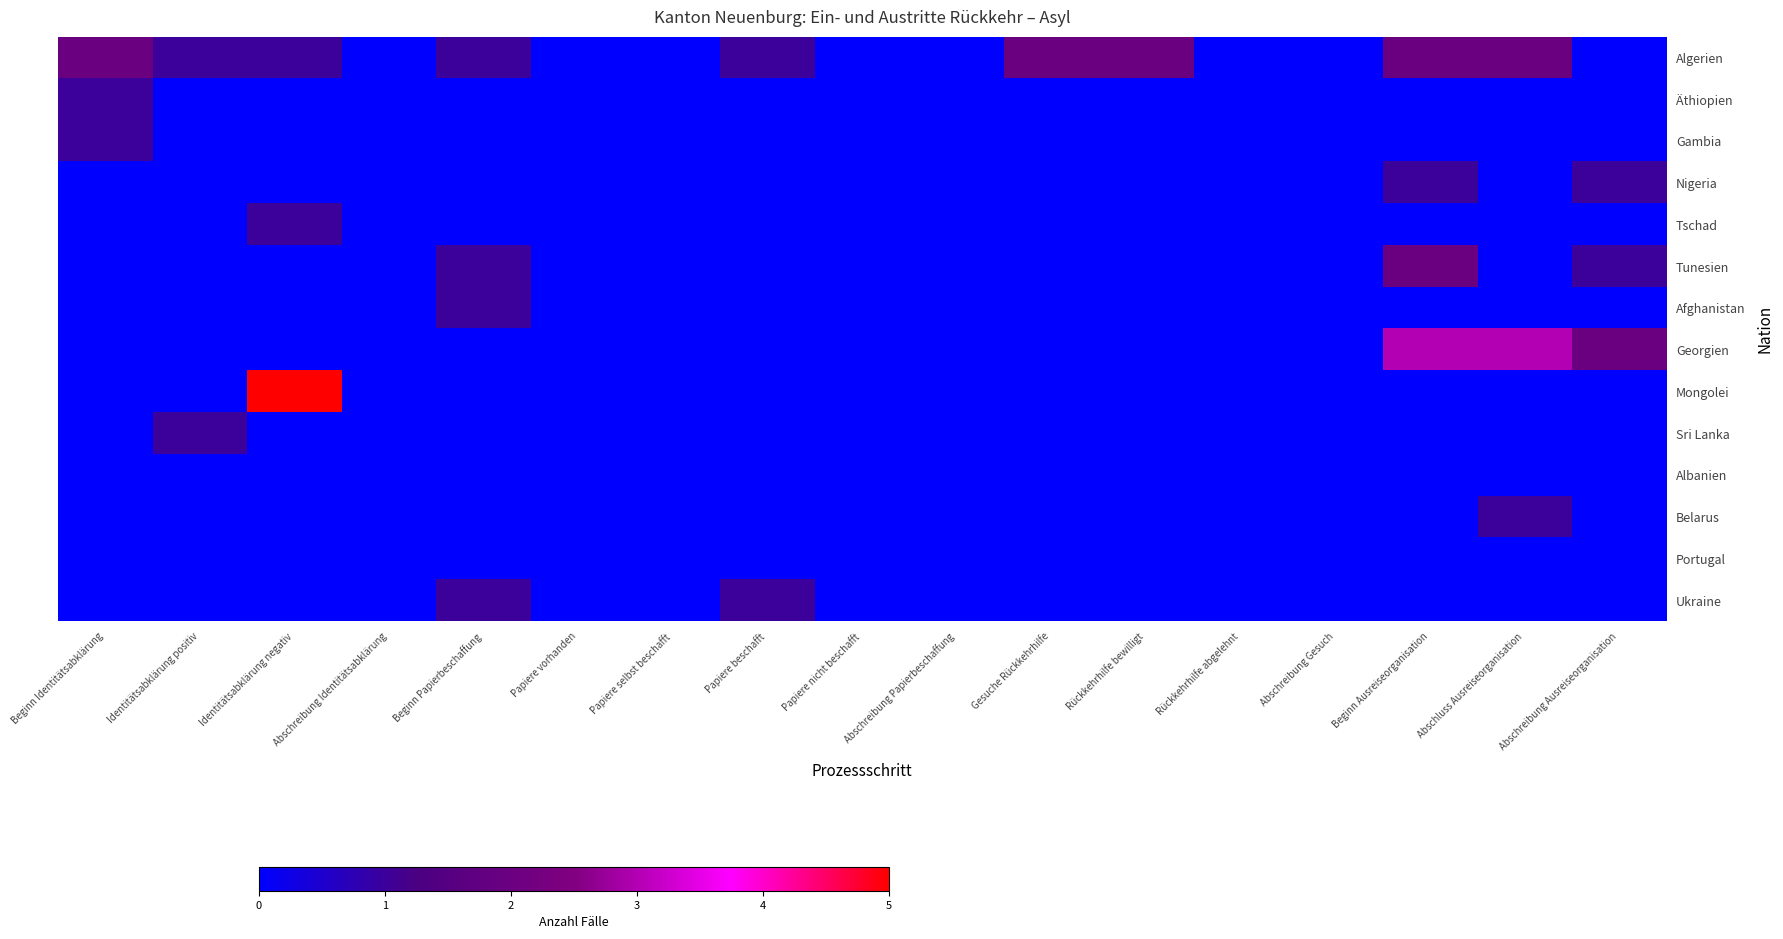

Reading left to right, what are all the values shown in this chart?

Algerien: Beginn Identitätsabklärung=2	Identitätsabklärung positiv=1	Identitätsabklärung negativ=1	Abschreibung Identitätsabklärung=0	Beginn Papierbeschaffung=1	Papiere vorhanden=0	Papiere selbst beschafft=0	Papiere beschafft=1	Papiere nicht beschafft=0	Abschreibung Papierbeschaffung=0	Gesuche Rückkehrhilfe=2	Rückkehrhilfe bewilligt=2	Rückkehrhilfe abgelehnt=0	Abschreibung Gesuch=0	Beginn Ausreiseorganisation=2	Abschluss Ausreiseorganisation=2	Abschreibung Ausreiseorganisation=0
Äthiopien: Beginn Identitätsabklärung=1	Identitätsabklärung positiv=0	Identitätsabklärung negativ=0	Abschreibung Identitätsabklärung=0	Beginn Papierbeschaffung=0	Papiere vorhanden=0	Papiere selbst beschafft=0	Papiere beschafft=0	Papiere nicht beschafft=0	Abschreibung Papierbeschaffung=0	Gesuche Rückkehrhilfe=0	Rückkehrhilfe bewilligt=0	Rückkehrhilfe abgelehnt=0	Abschreibung Gesuch=0	Beginn Ausreiseorganisation=0	Abschluss Ausreiseorganisation=0	Abschreibung Ausreiseorganisation=0
Gambia: Beginn Identitätsabklärung=1	Identitätsabklärung positiv=0	Identitätsabklärung negativ=0	Abschreibung Identitätsabklärung=0	Beginn Papierbeschaffung=0	Papiere vorhanden=0	Papiere selbst beschafft=0	Papiere beschafft=0	Papiere nicht beschafft=0	Abschreibung Papierbeschaffung=0	Gesuche Rückkehrhilfe=0	Rückkehrhilfe bewilligt=0	Rückkehrhilfe abgelehnt=0	Abschreibung Gesuch=0	Beginn Ausreiseorganisation=0	Abschluss Ausreiseorganisation=0	Abschreibung Ausreiseorganisation=0
Nigeria: Beginn Identitätsabklärung=0	Identitätsabklärung positiv=0	Identitätsabklärung negativ=0	Abschreibung Identitätsabklärung=0	Beginn Papierbeschaffung=0	Papiere vorhanden=0	Papiere selbst beschafft=0	Papiere beschafft=0	Papiere nicht beschafft=0	Abschreibung Papierbeschaffung=0	Gesuche Rückkehrhilfe=0	Rückkehrhilfe bewilligt=0	Rückkehrhilfe abgelehnt=0	Abschreibung Gesuch=0	Beginn Ausreiseorganisation=1	Abschluss Ausreiseorganisation=0	Abschreibung Ausreiseorganisation=1
Tschad: Beginn Identitätsabklärung=0	Identitätsabklärung positiv=0	Identitätsabklärung negativ=1	Abschreibung Identitätsabklärung=0	Beginn Papierbeschaffung=0	Papiere vorhanden=0	Papiere selbst beschafft=0	Papiere beschafft=0	Papiere nicht beschafft=0	Abschreibung Papierbeschaffung=0	Gesuche Rückkehrhilfe=0	Rückkehrhilfe bewilligt=0	Rückkehrhilfe abgelehnt=0	Abschreibung Gesuch=0	Beginn Ausreiseorganisation=0	Abschluss Ausreiseorganisation=0	Abschreibung Ausreiseorganisation=0
Tunesien: Beginn Identitätsabklärung=0	Identitätsabklärung positiv=0	Identitätsabklärung negativ=0	Abschreibung Identitätsabklärung=0	Beginn Papierbeschaffung=1	Papiere vorhanden=0	Papiere selbst beschafft=0	Papiere beschafft=0	Papiere nicht beschafft=0	Abschreibung Papierbeschaffung=0	Gesuche Rückkehrhilfe=0	Rückkehrhilfe bewilligt=0	Rückkehrhilfe abgelehnt=0	Abschreibung Gesuch=0	Beginn Ausreiseorganisation=2	Abschluss Ausreiseorganisation=0	Abschreibung Ausreiseorganisation=1
Afghanistan: Beginn Identitätsabklärung=0	Identitätsabklärung positiv=0	Identitätsabklärung negativ=0	Abschreibung Identitätsabklärung=0	Beginn Papierbeschaffung=1	Papiere vorhanden=0	Papiere selbst beschafft=0	Papiere beschafft=0	Papiere nicht beschafft=0	Abschreibung Papierbeschaffung=0	Gesuche Rückkehrhilfe=0	Rückkehrhilfe bewilligt=0	Rückkehrhilfe abgelehnt=0	Abschreibung Gesuch=0	Beginn Ausreiseorganisation=0	Abschluss Ausreiseorganisation=0	Abschreibung Ausreiseorganisation=0
Georgien: Beginn Identitätsabklärung=0	Identitätsabklärung positiv=0	Identitätsabklärung negativ=0	Abschreibung Identitätsabklärung=0	Beginn Papierbeschaffung=0	Papiere vorhanden=0	Papiere selbst beschafft=0	Papiere beschafft=0	Papiere nicht beschafft=0	Abschreibung Papierbeschaffung=0	Gesuche Rückkehrhilfe=0	Rückkehrhilfe bewilligt=0	Rückkehrhilfe abgelehnt=0	Abschreibung Gesuch=0	Beginn Ausreiseorganisation=3	Abschluss Ausreiseorganisation=3	Abschreibung Ausreiseorganisation=2
Mongolei: Beginn Identitätsabklärung=0	Identitätsabklärung positiv=0	Identitätsabklärung negativ=5	Abschreibung Identitätsabklärung=0	Beginn Papierbeschaffung=0	Papiere vorhanden=0	Papiere selbst beschafft=0	Papiere beschafft=0	Papiere nicht beschafft=0	Abschreibung Papierbeschaffung=0	Gesuche Rückkehrhilfe=0	Rückkehrhilfe bewilligt=0	Rückkehrhilfe abgelehnt=0	Abschreibung Gesuch=0	Beginn Ausreiseorganisation=0	Abschluss Ausreiseorganisation=0	Abschreibung Ausreiseorganisation=0
Sri Lanka: Beginn Identitätsabklärung=0	Identitätsabklärung positiv=1	Identitätsabklärung negativ=0	Abschreibung Identitätsabklärung=0	Beginn Papierbeschaffung=0	Papiere vorhanden=0	Papiere selbst beschafft=0	Papiere beschafft=0	Papiere nicht beschafft=0	Abschreibung Papierbeschaffung=0	Gesuche Rückkehrhilfe=0	Rückkehrhilfe bewilligt=0	Rückkehrhilfe abgelehnt=0	Abschreibung Gesuch=0	Beginn Ausreiseorganisation=0	Abschluss Ausreiseorganisation=0	Abschreibung Ausreiseorganisation=0
Albanien: Beginn Identitätsabklärung=0	Identitätsabklärung positiv=0	Identitätsabklärung negativ=0	Abschreibung Identitätsabklärung=0	Beginn Papierbeschaffung=0	Papiere vorhanden=0	Papiere selbst beschafft=0	Papiere beschafft=0	Papiere nicht beschafft=0	Abschreibung Papierbeschaffung=0	Gesuche Rückkehrhilfe=0	Rückkehrhilfe bewilligt=0	Rückkehrhilfe abgelehnt=0	Abschreibung Gesuch=0	Beginn Ausreiseorganisation=0	Abschluss Ausreiseorganisation=0	Abschreibung Ausreiseorganisation=0
Belarus: Beginn Identitätsabklärung=0	Identitätsabklärung positiv=0	Identitätsabklärung negativ=0	Abschreibung Identitätsabklärung=0	Beginn Papierbeschaffung=0	Papiere vorhanden=0	Papiere selbst beschafft=0	Papiere beschafft=0	Papiere nicht beschafft=0	Abschreibung Papierbeschaffung=0	Gesuche Rückkehrhilfe=0	Rückkehrhilfe bewilligt=0	Rückkehrhilfe abgelehnt=0	Abschreibung Gesuch=0	Beginn Ausreiseorganisation=0	Abschluss Ausreiseorganisation=1	Abschreibung Ausreiseorganisation=0
Portugal: Beginn Identitätsabklärung=0	Identitätsabklärung positiv=0	Identitätsabklärung negativ=0	Abschreibung Identitätsabklärung=0	Beginn Papierbeschaffung=0	Papiere vorhanden=0	Papiere selbst beschafft=0	Papiere beschafft=0	Papiere nicht beschafft=0	Abschreibung Papierbeschaffung=0	Gesuche Rückkehrhilfe=0	Rückkehrhilfe bewilligt=0	Rückkehrhilfe abgelehnt=0	Abschreibung Gesuch=0	Beginn Ausreiseorganisation=0	Abschluss Ausreiseorganisation=0	Abschreibung Ausreiseorganisation=0
Ukraine: Beginn Identitätsabklärung=0	Identitätsabklärung positiv=0	Identitätsabklärung negativ=0	Abschreibung Identitätsabklärung=0	Beginn Papierbeschaffung=1	Papiere vorhanden=0	Papiere selbst beschafft=0	Papiere beschafft=1	Papiere nicht beschafft=0	Abschreibung Papierbeschaffung=0	Gesuche Rückkehrhilfe=0	Rückkehrhilfe bewilligt=0	Rückkehrhilfe abgelehnt=0	Abschreibung Gesuch=0	Beginn Ausreiseorganisation=0	Abschluss Ausreiseorganisation=0	Abschreibung Ausreiseorganisation=0